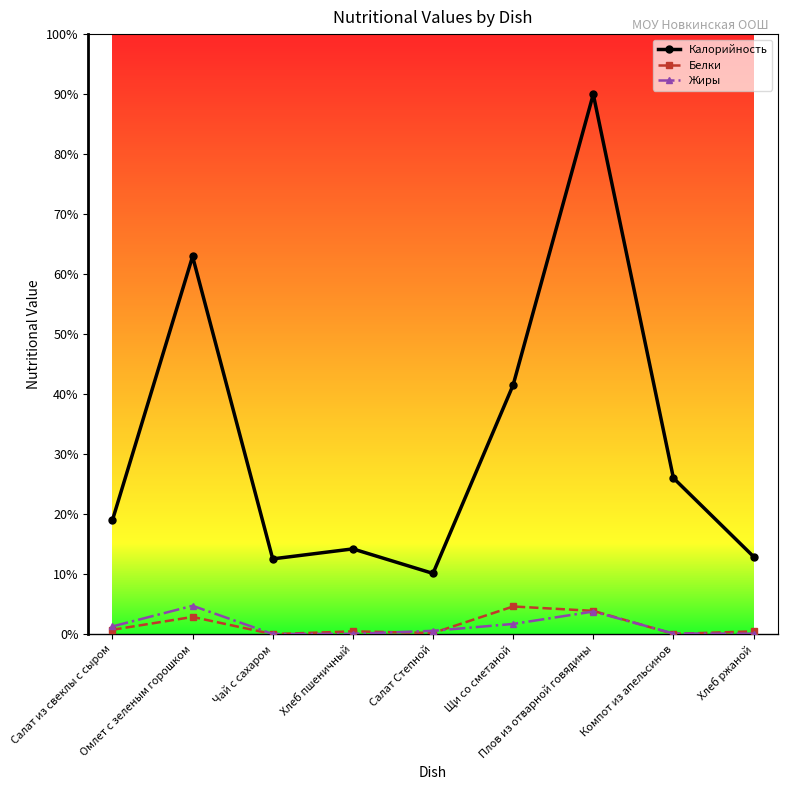

Reading right to left, transcribe all the data shown in this chart.

Калорийность: Хлеб ржаной=54.3	Компот из апельсинов=109.3	Плов из отварной говядины=377.9	Щи со сметаной=174.4	Салат Степной=42.5	Хлеб пшеничный=59.7	Чай с сахаром=52.7	Омлет с зеленым горошком=264.4	Салат из свеклы с сыром=79.8
Белки: Хлеб ржаной=2.0	Компот из апельсинов=0.2	Плов из отварной говядины=16.3	Щи со сметаной=19.4	Салат Степной=0.8	Хлеб пшеничный=2.0	Чай с сахаром=0.0	Омлет с зеленым горошком=12.1	Салат из свеклы с сыром=3.1
Жиры: Хлеб ржаной=0.4	Компот из апельсинов=0.5	Плов из отварной говядины=15.8	Щи со сметаной=7.2	Салат Степной=2.4	Хлеб пшеничный=0.3	Чай с сахаром=0.1	Омлет с зеленым горошком=19.9	Салат из свеклы с сыром=5.4